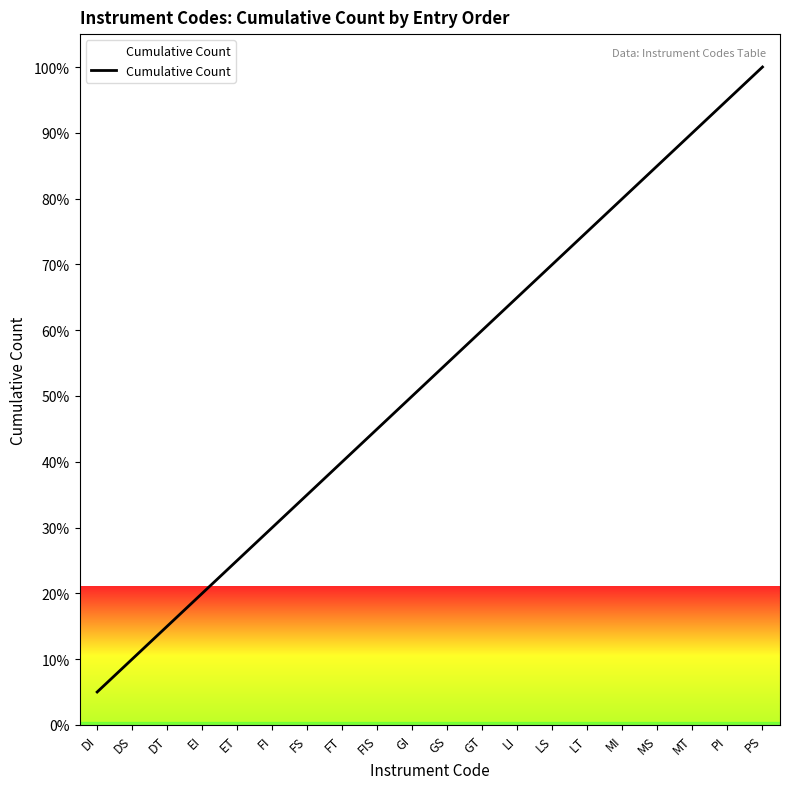

What is the maximum value shown in the chart?

100.0